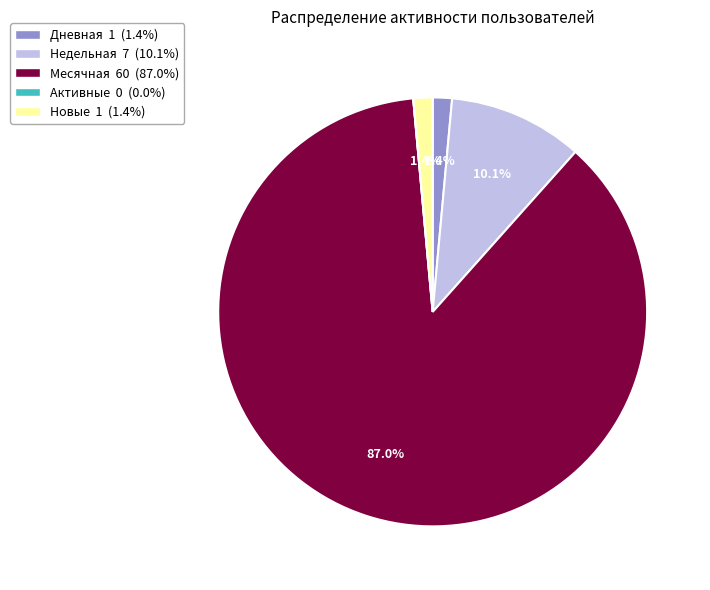

Which slice is the largest?

Месячная